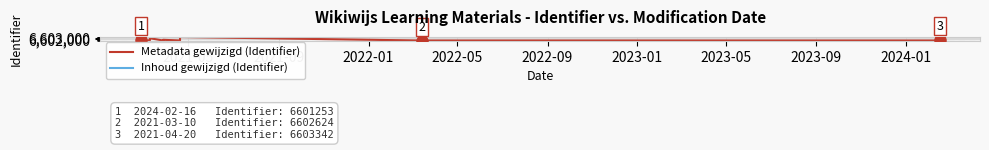

What is the average value of the Metadata gewijzigd (Identifier) series?

6601678